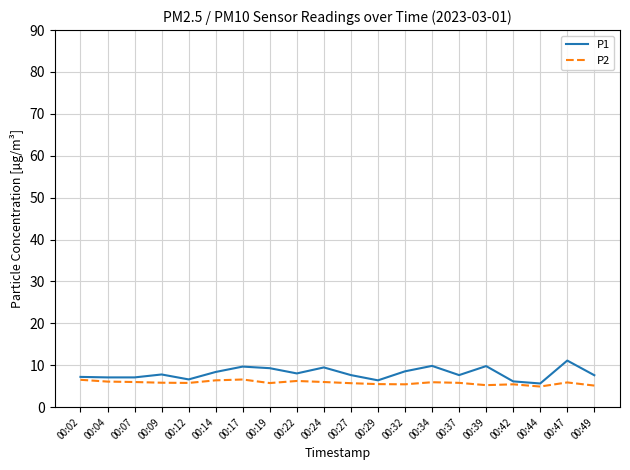

What is the greatest value displayed?

11.1